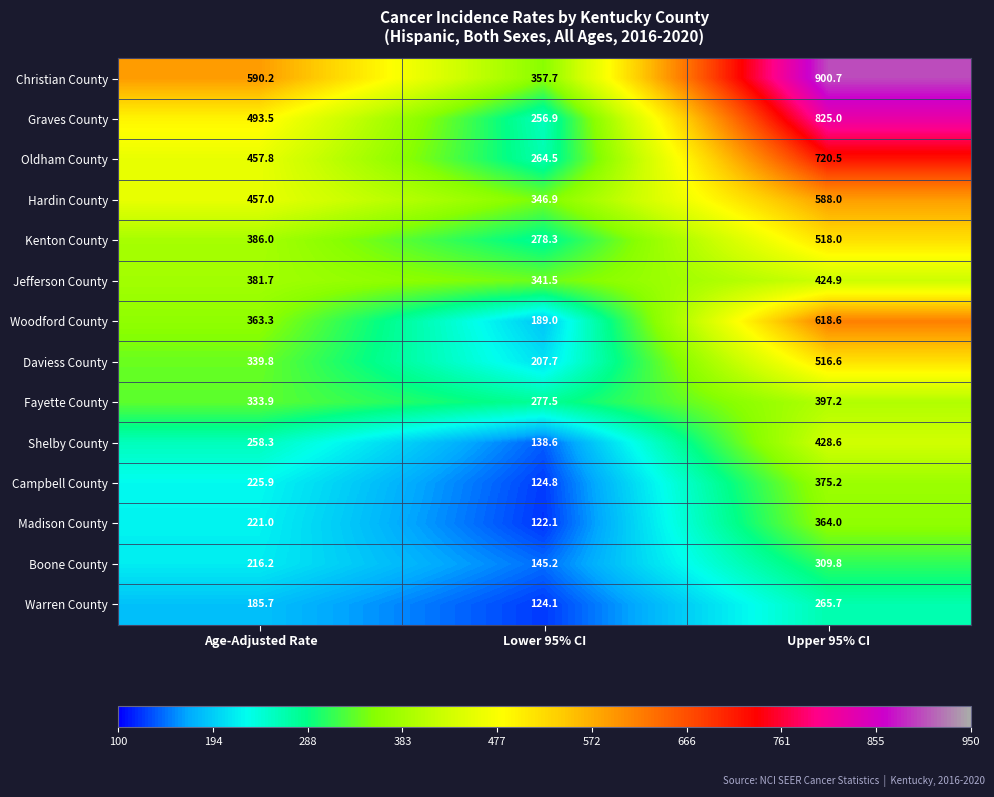

At which label does Woodford County reach its minimum?

Lower 95% CI